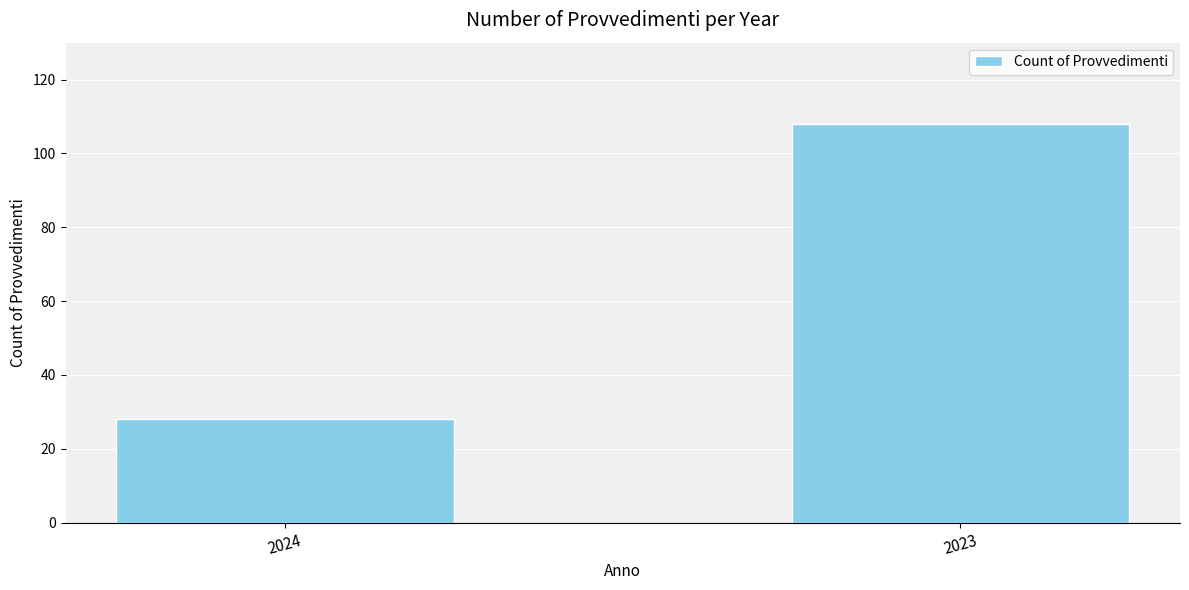

Count the number of categories in the chart.

2